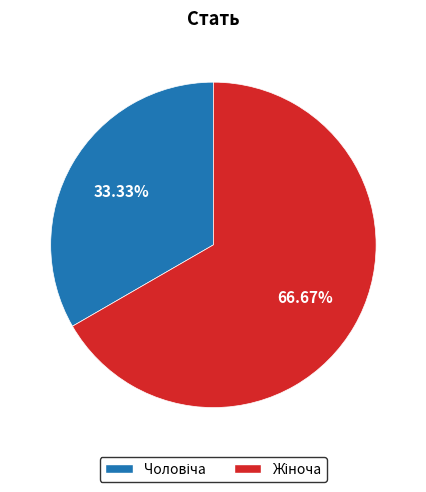

Is there a majority slice in this chart?

Yes